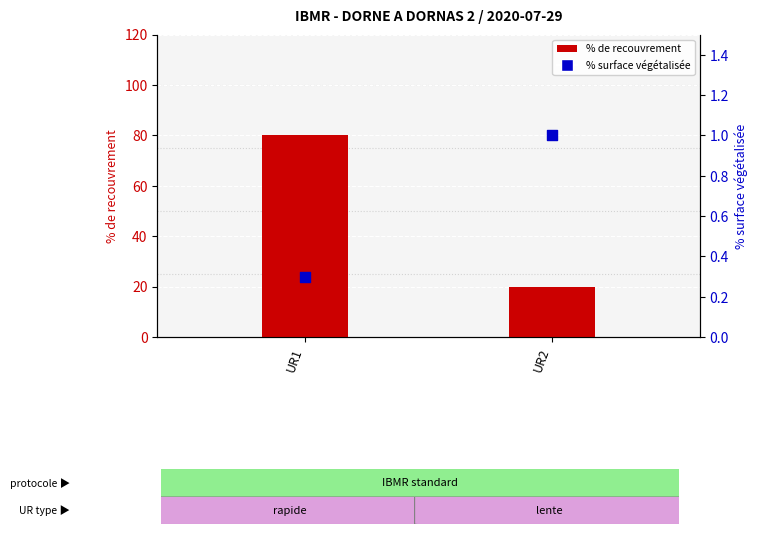

What is the total value across all series at UR1?

80.3